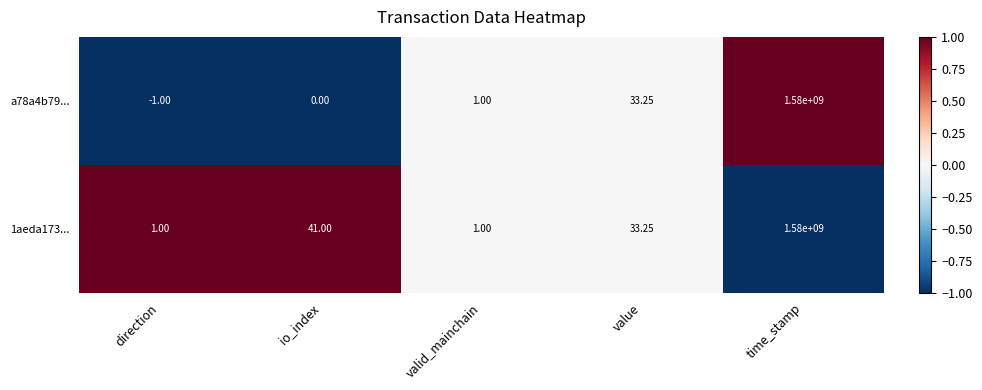

Where does the 1aeda173... series first go above 33?

io_index